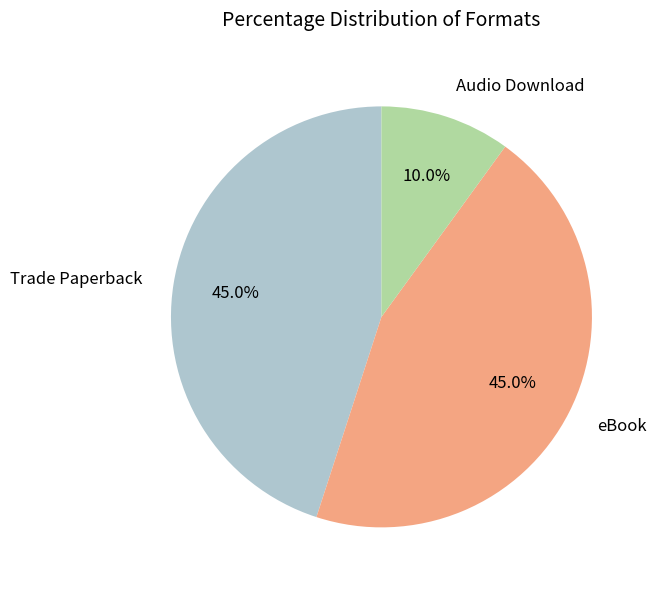

Does eBook represent more than half of the total?

No